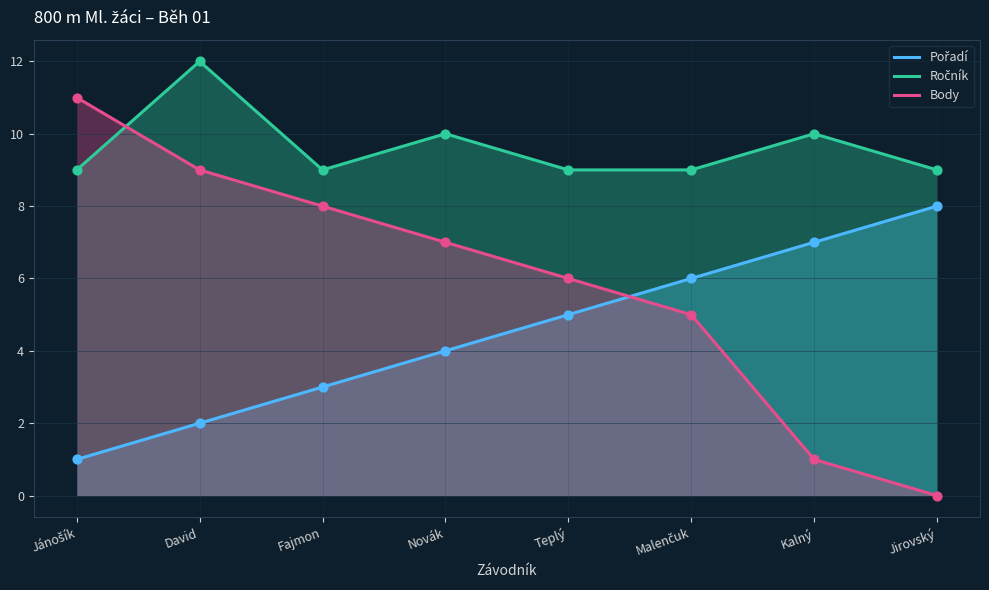

Which series has the widest spread of Y values?

Body